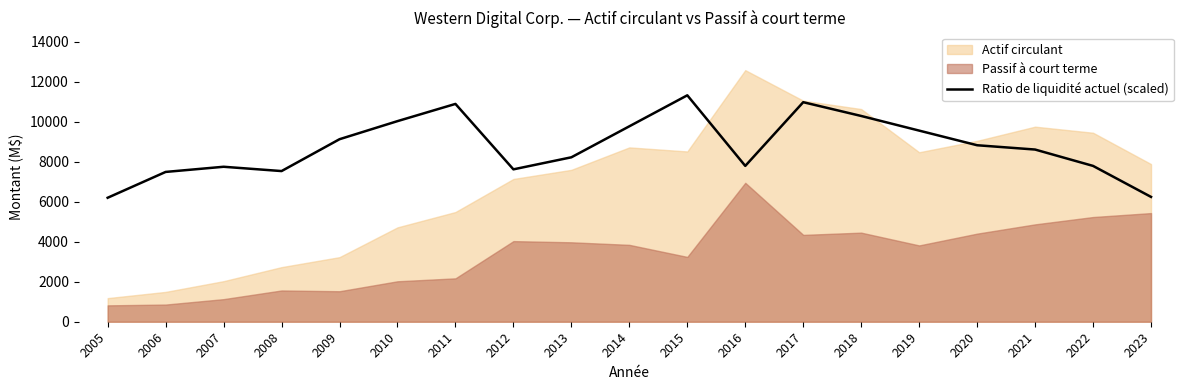

How many interior local peaks (higher than both neighbors) does the data have?

4